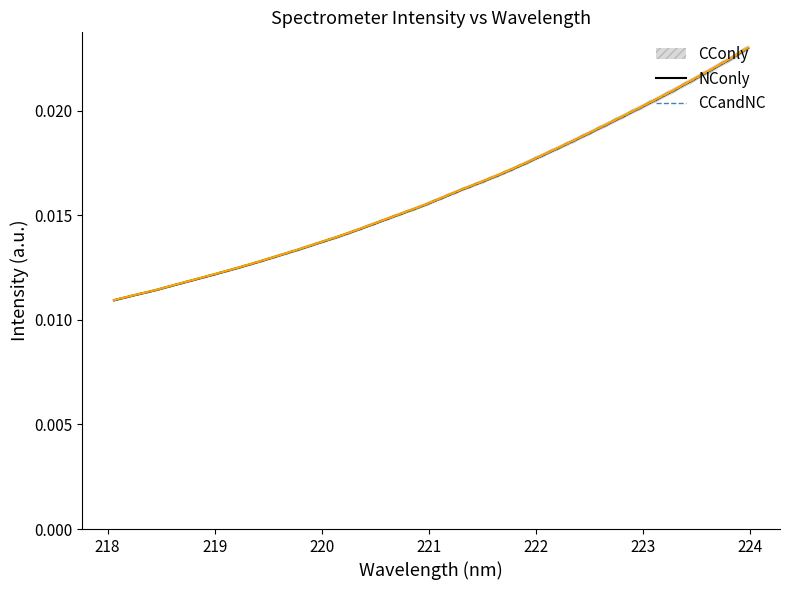

Rank the series by their average value, from lowest to highest.

NConly, CConly, CCandNC